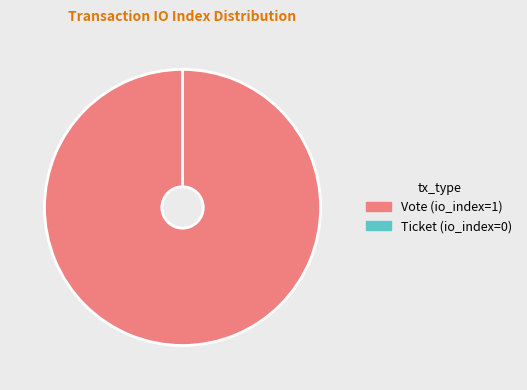

Which has a higher value, Ticket or Vote?

Vote